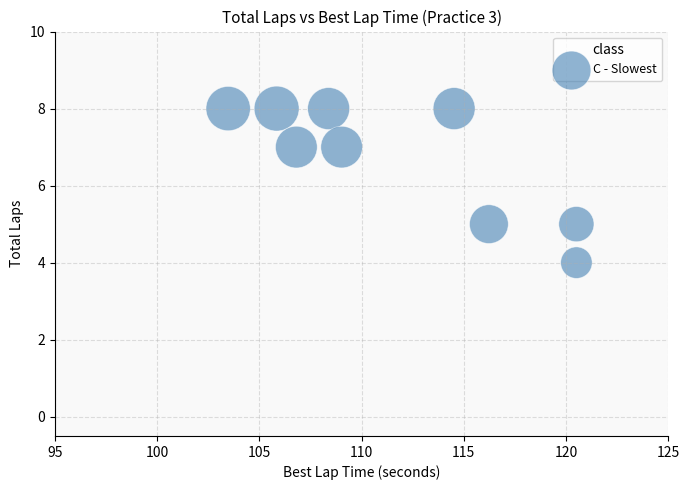

What is the average Y value?

7